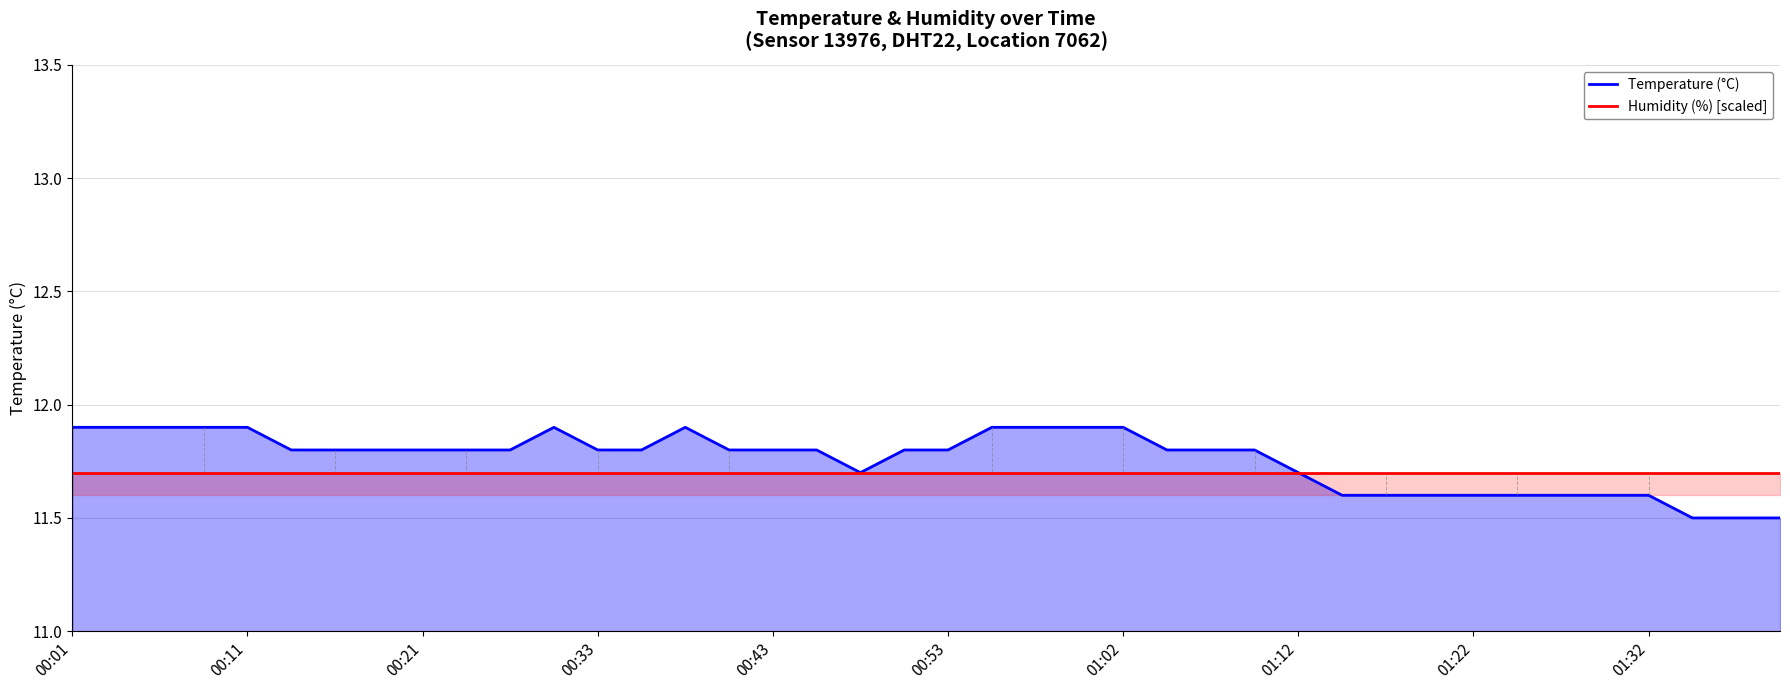

How many interior local valleys does the Temperature (°C) series have?

1